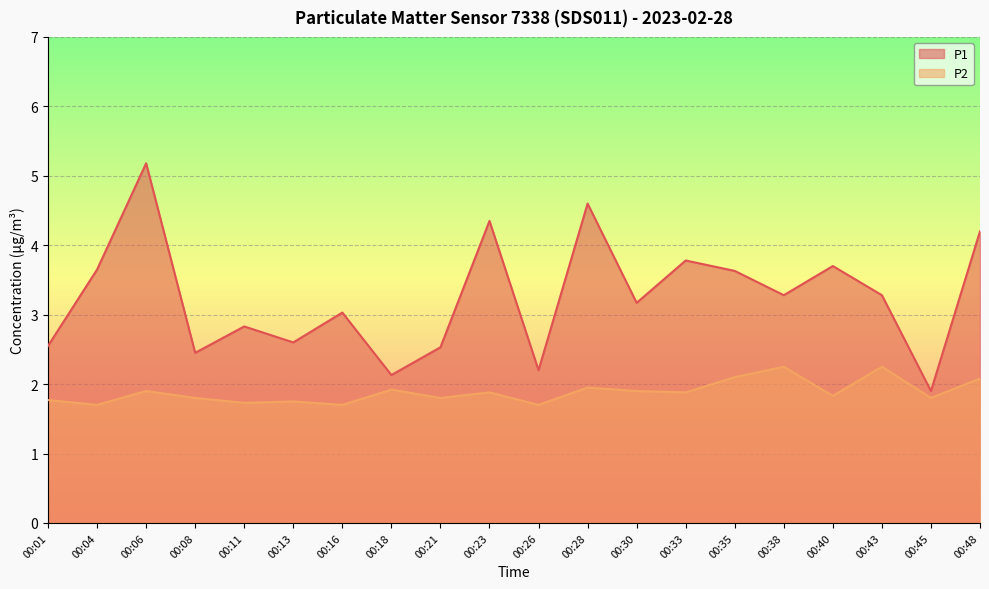

Which label corresponds to the largest value in the chart?

00:06